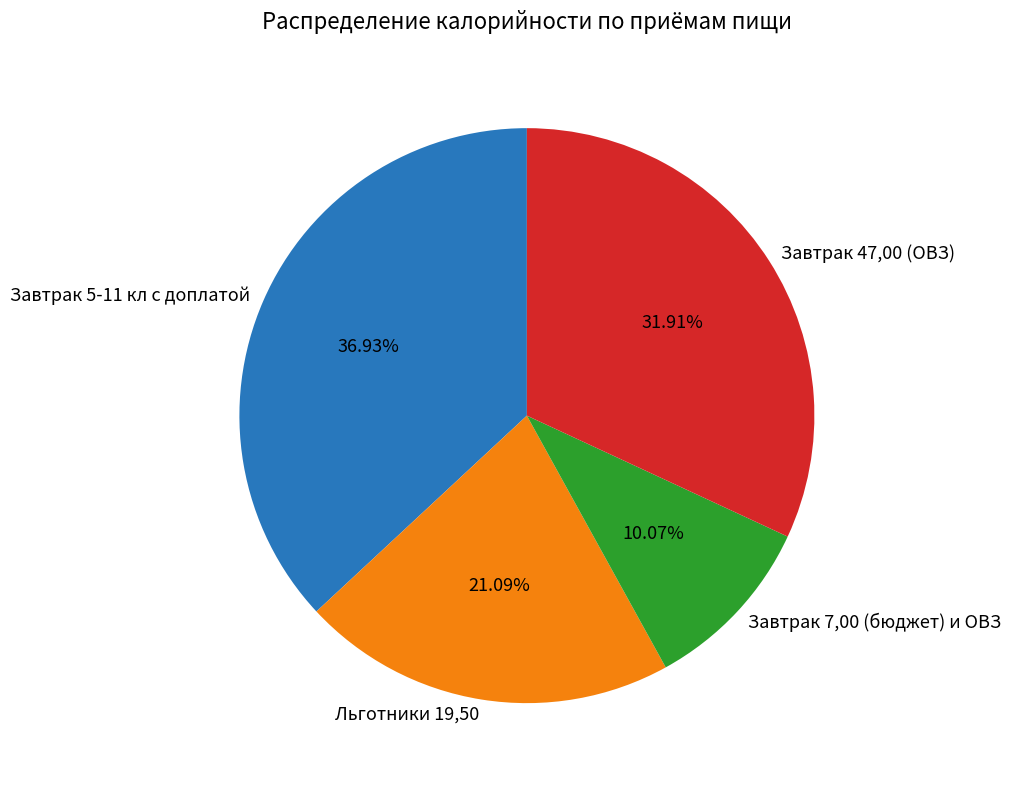

Do Льготники 19,50 and Завтрак 7,00 (бюджет) и ОВЗ together represent more than half of the pie?

No